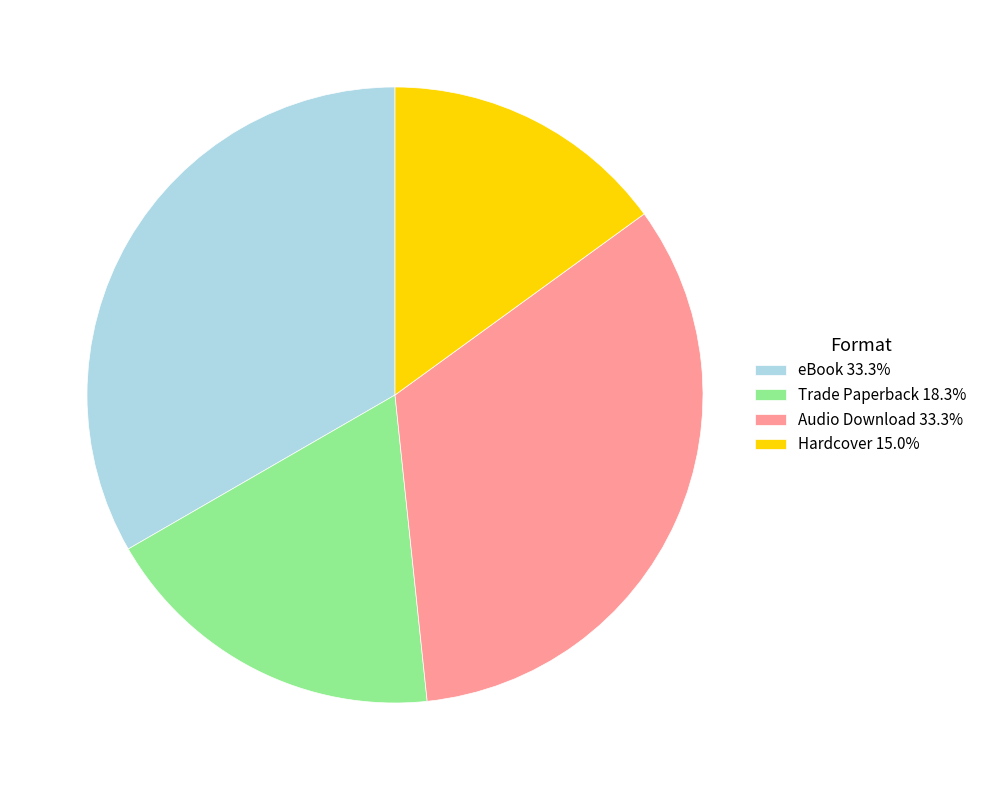

Is the sum of Audio Download 33.3% and Hardcover 15.0% greater than half?

No